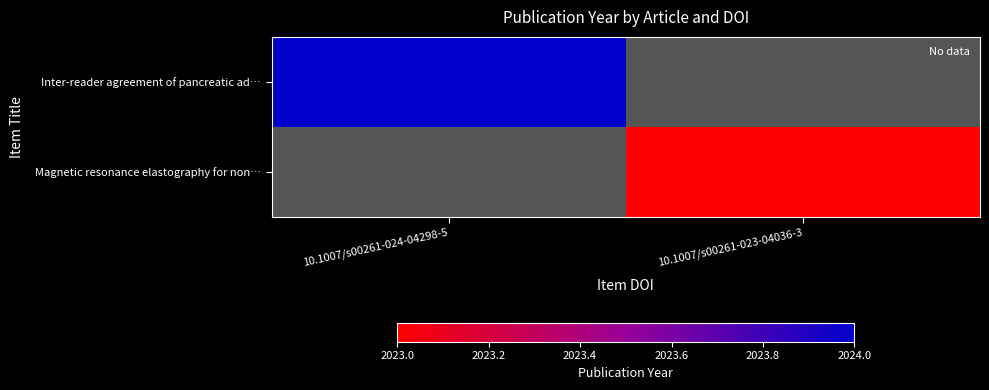

What is the minimum value shown in the chart?

2023.0